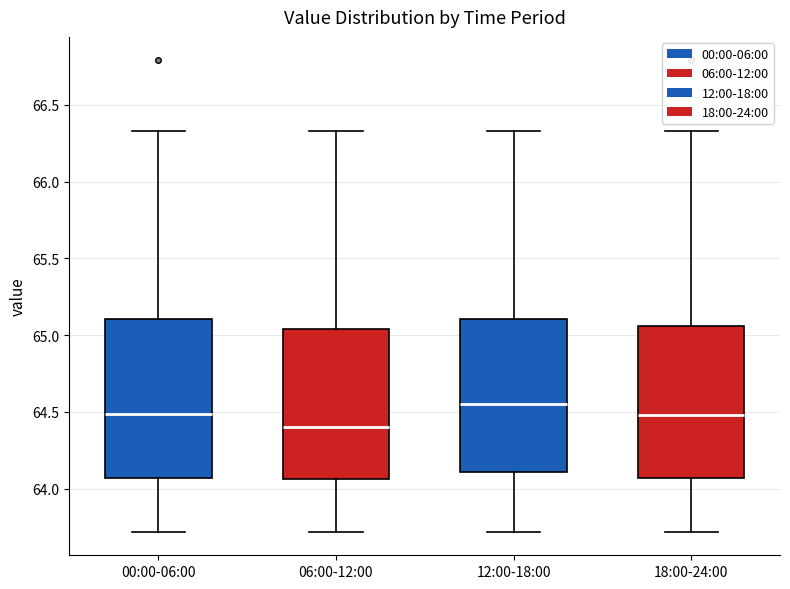

Which box's median line is the lowest?

06:00-12:00